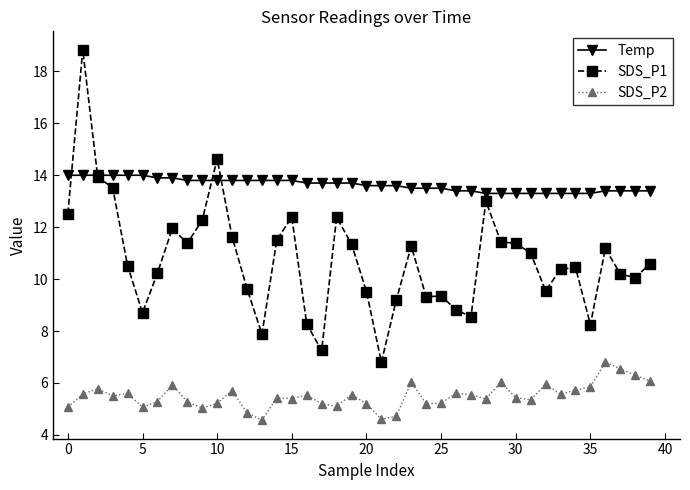

How many intersections are there between SDS_P1 and Temp?

4